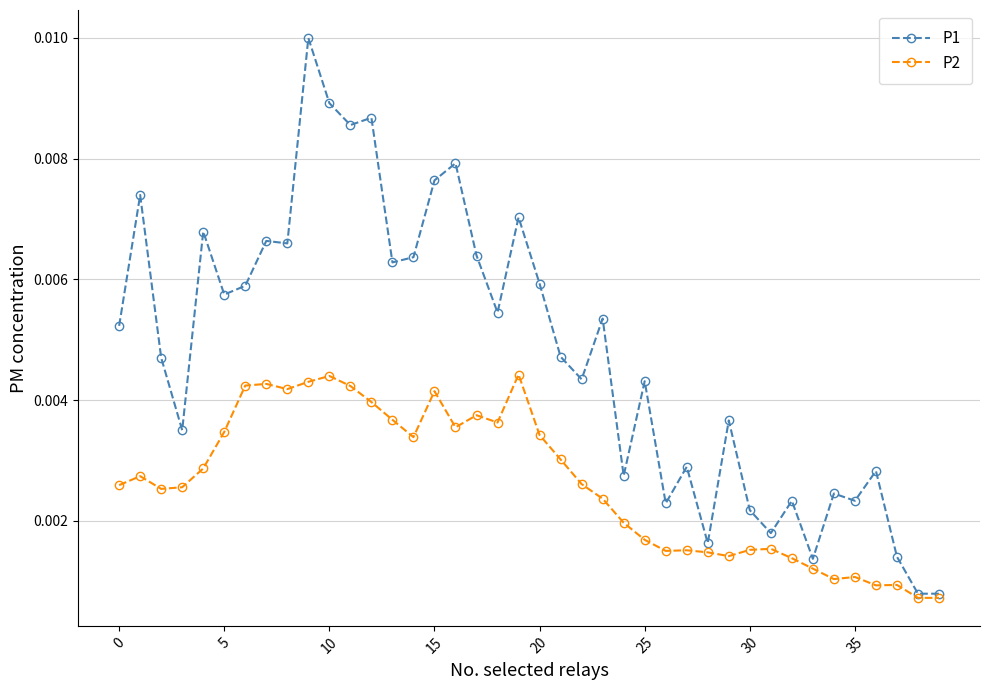

True or false: P1 has more than 2 interior local peaks.

True